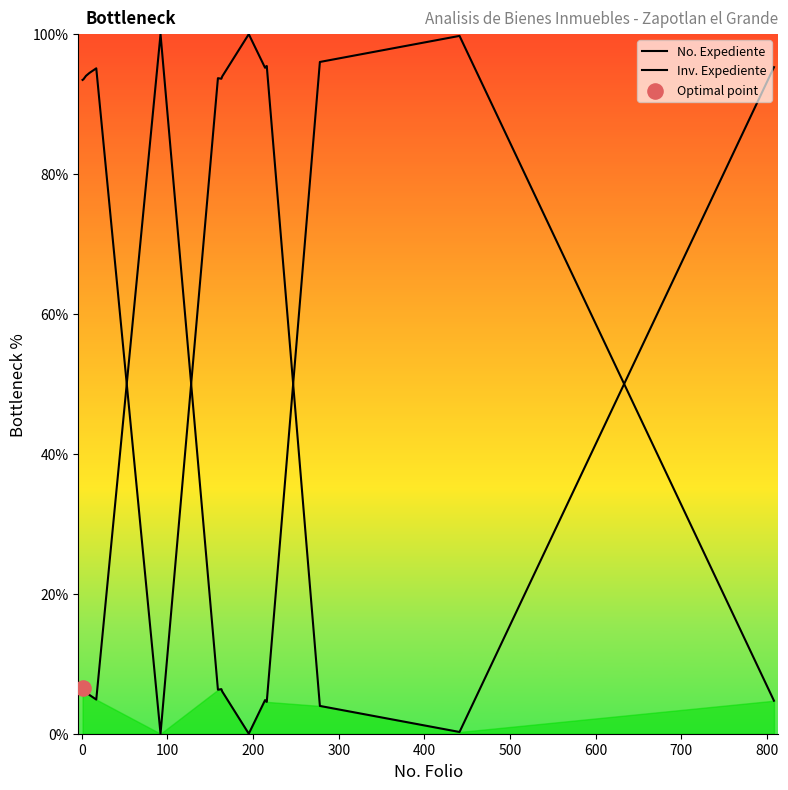

Is the value of Inv. Expediente at 600 greater than the value of No. Expediente at 200?

No